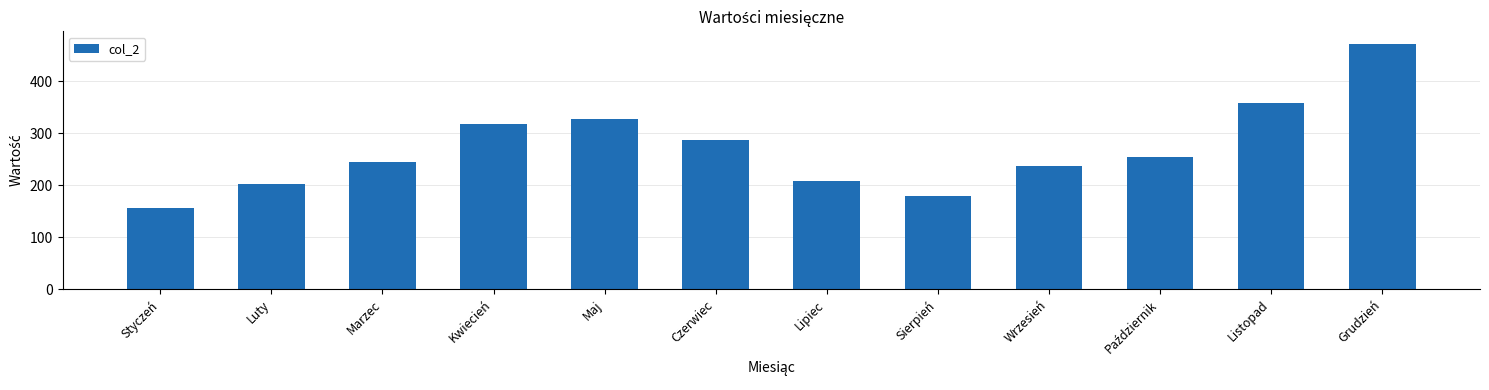

What is the sum of all values?

3247